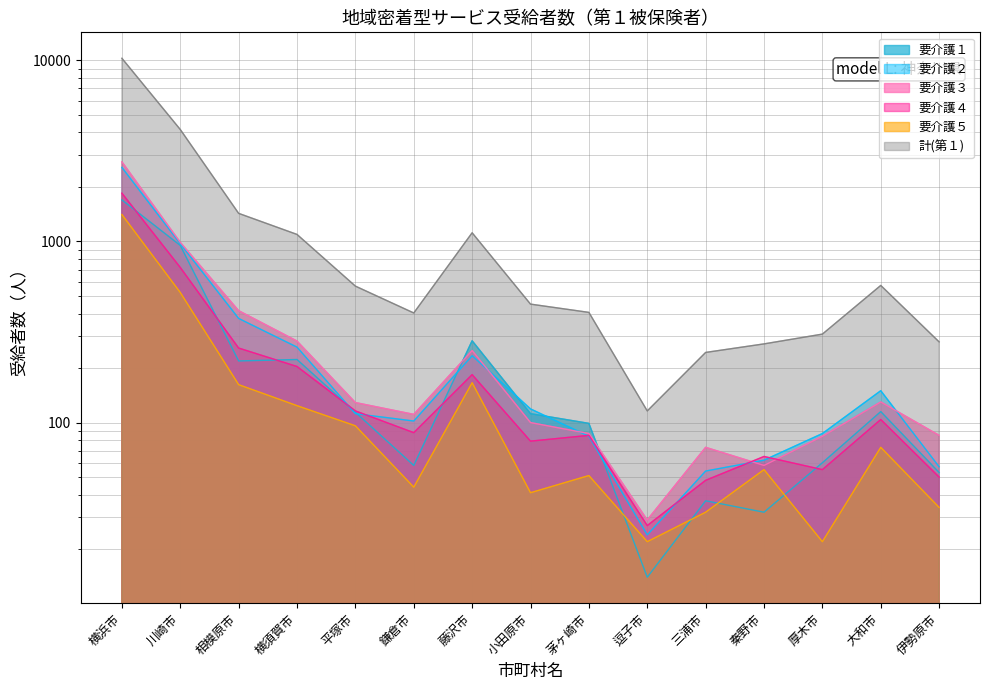

What is the greatest value displayed?

10272